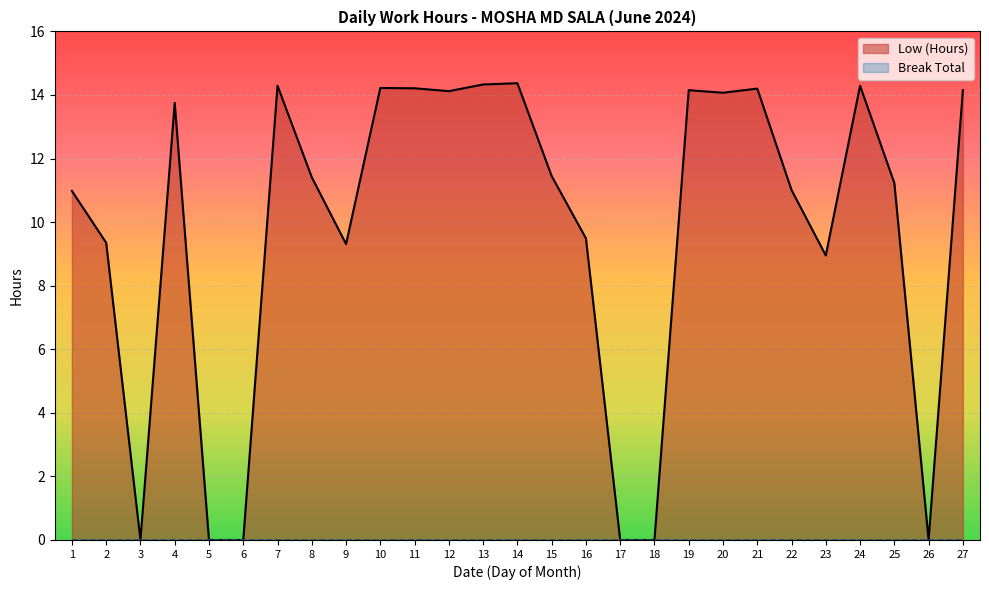

What value does the data have at 8?

11.4